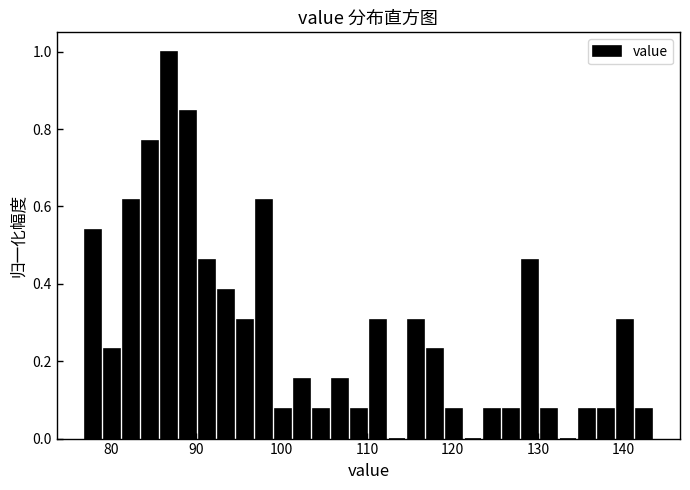

Around what value on the x-axis is the tallest bar? Give the approximate position of its centre, as read against the axis.

87